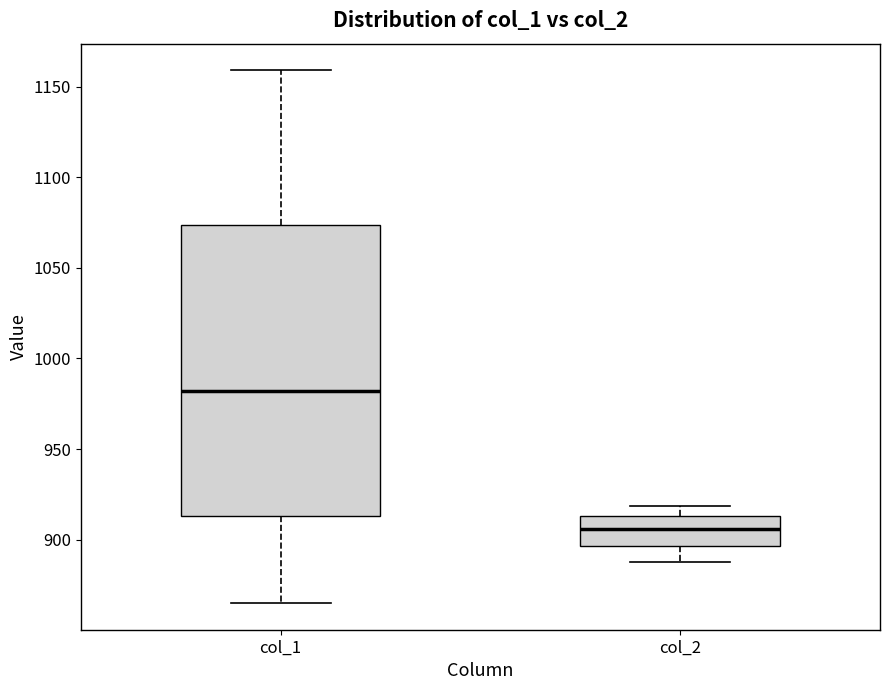

Which box's median line is the highest?

col_1